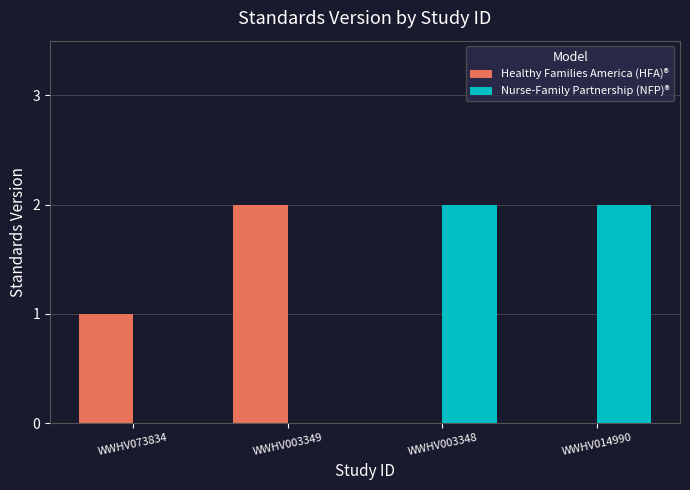

Which series has the largest total across all categories?

Nurse-Family Partnership (NFP)®